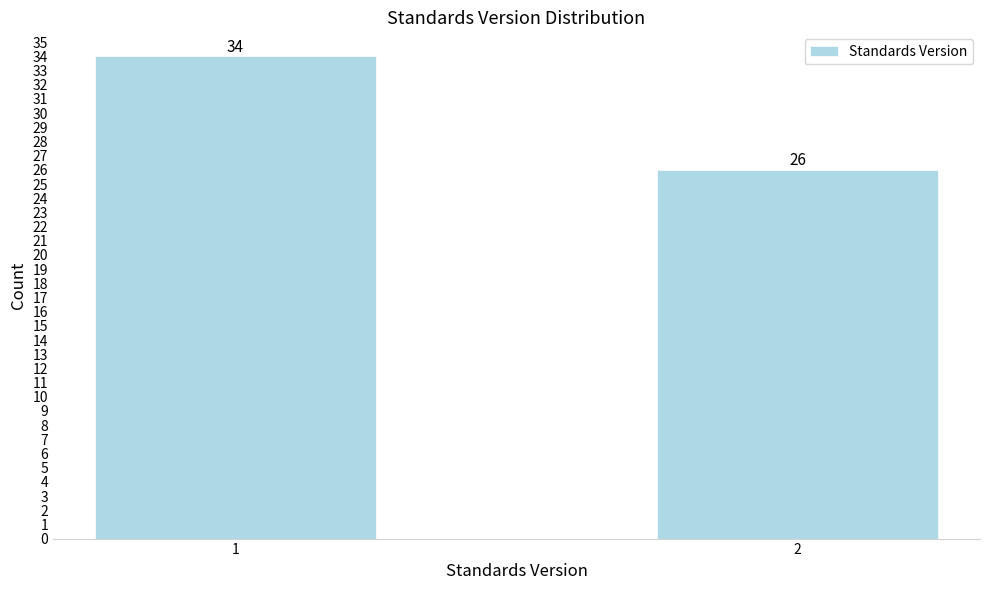

Reading left to right, list all the values displayed in this chart.

34	26